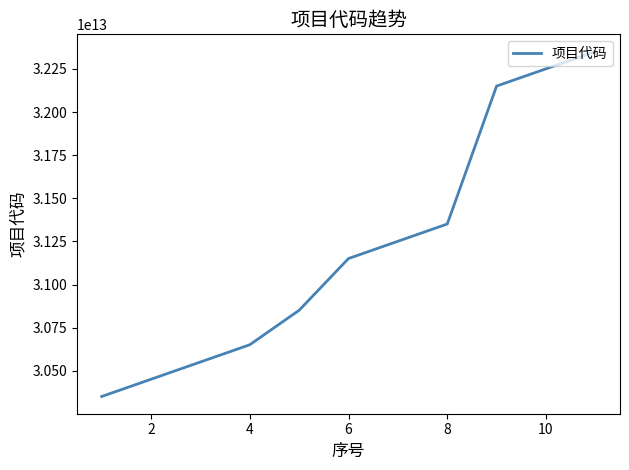

What is the approximate value at 6, to the nearest 10?

31150815015000